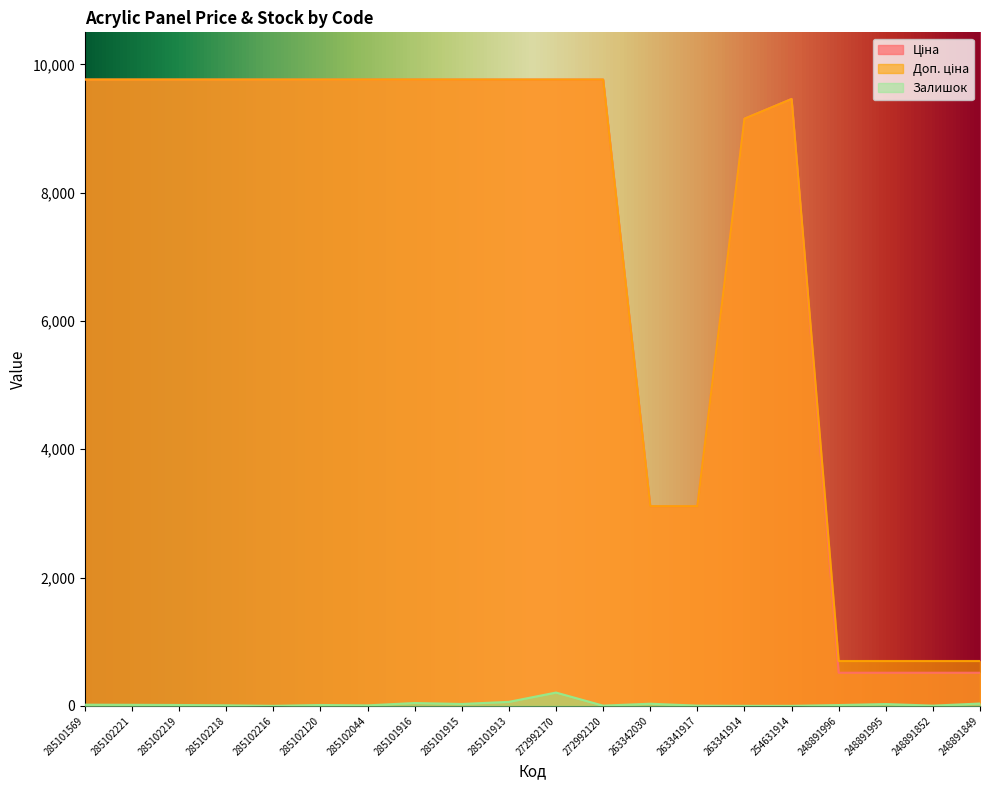

Reading left to right, extract all data points from this chart.

Ціна: 9764.4	9764.4	9764.4	9764.4	9764.4	9764.4	9764.4	9764.4	9764.4	9764.4	9764.4	9764.4	3112.5	3112.5	9154.5	9460.9	515.8	515.8	515.8	515.8
Доп. ціна: 9764.4	9764.4	9764.4	9764.4	9764.4	9764.4	9764.4	9764.4	9764.4	9764.4	9764.4	9764.4	3113.0	3113.0	9154.5	9460.9	699.0	699.0	699.0	699.0
Залишок: 18.0	16.0	13.0	8.0	0.0	13.0	7.0	44.0	29.0	62.0	207.0	3.0	33.0	3.0	0.0	0.0	12.0	28.0	3.0	36.0